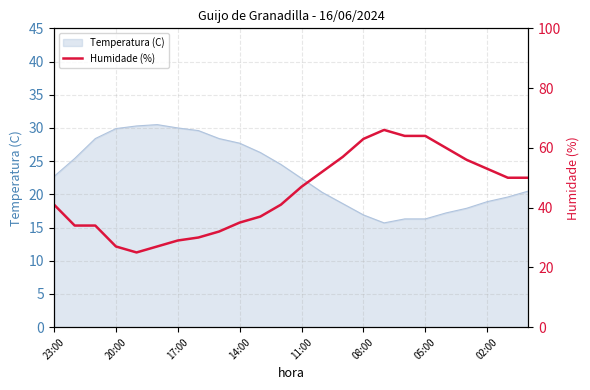

How many values are below 47?

12